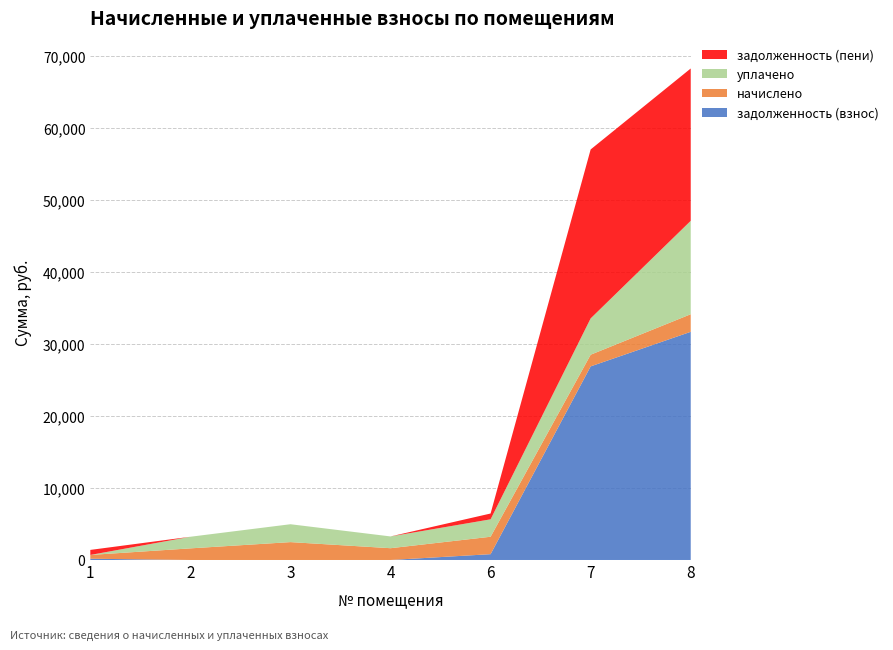

Reading right to left, transcribe all the data shown in this chart.

задолженность (взнос): 31679.0	26879.3	806.5	0.0	0.0	0.0	174.8
начислено: 2441.6	1620.4	2419.6	1635.0	2481.9	1613.0	524.2
уплачено: 12967.8	5043.4	2419.6	1635.0	2481.9	1613.0	0.0
задолженность (пени): 21152.7	23456.3	806.5	0.0	0.0	0.0	699.0